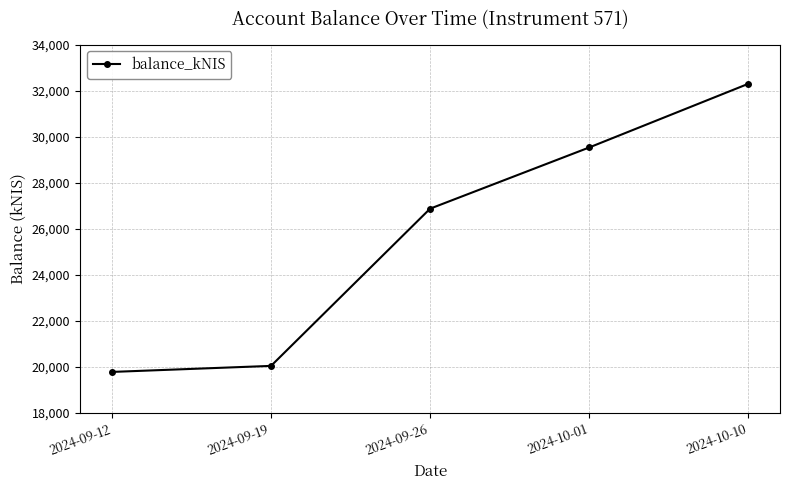

Which has a higher value, 2024-09-12 or 2024-09-26?

2024-09-26